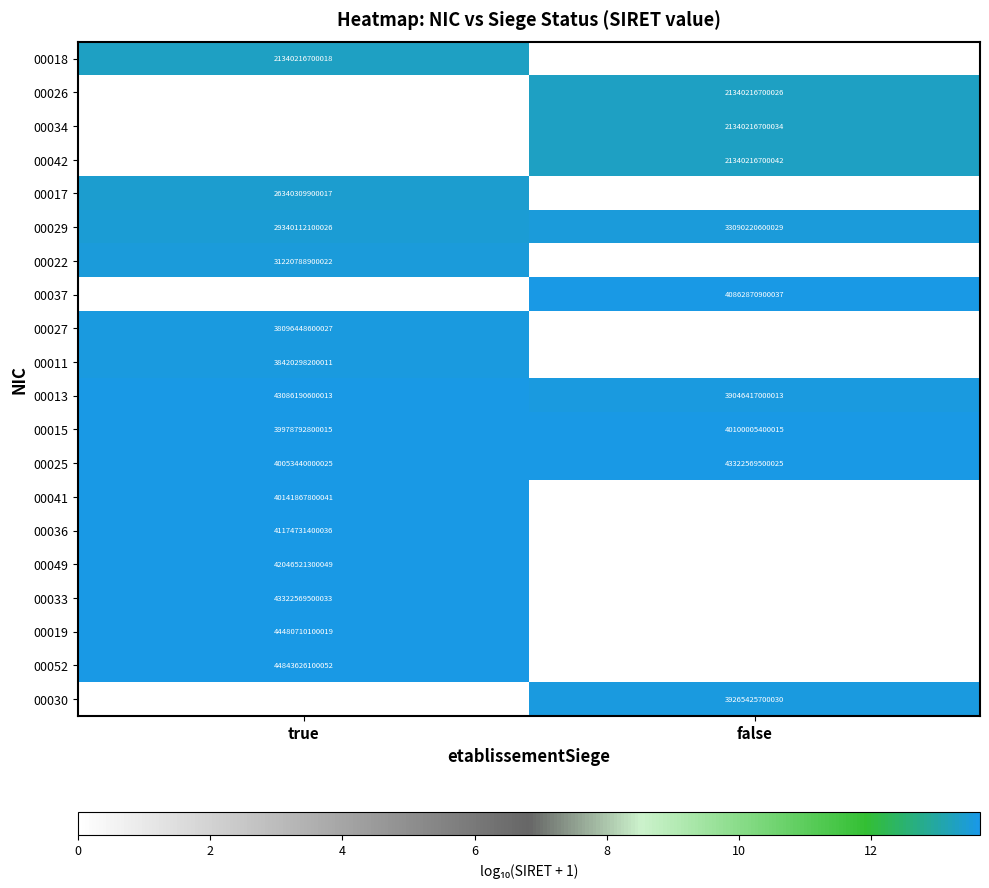

The value of 00037 at false is 40862870900037. True or false?

True